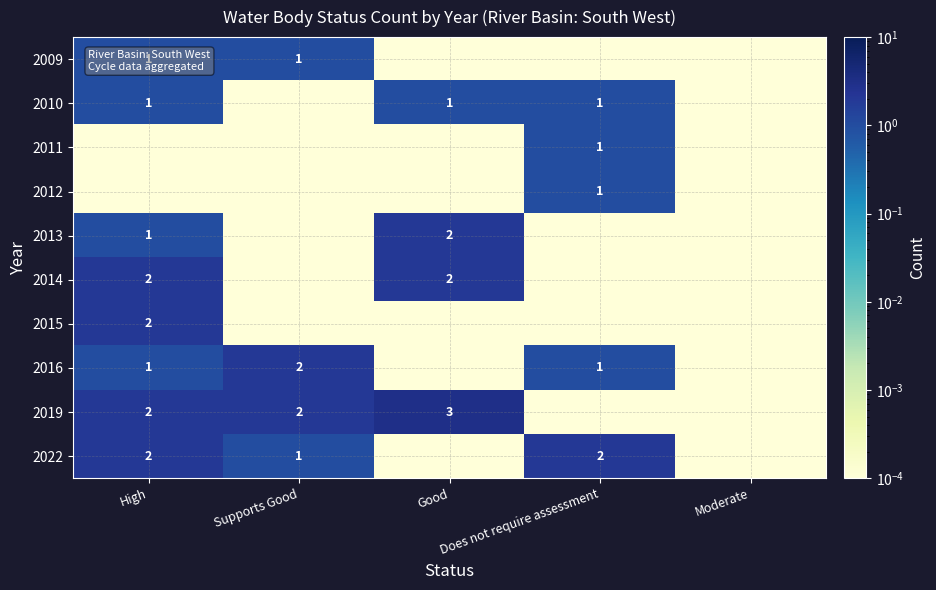

Is the value of 2011 at Moderate greater than the value of 2009 at Moderate?

No